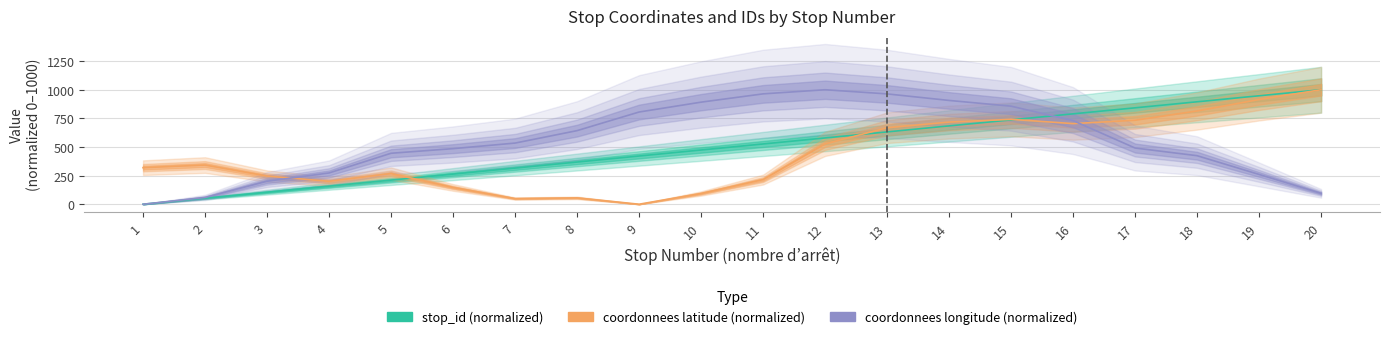

At how many categories does at least one series exceed 594?

13